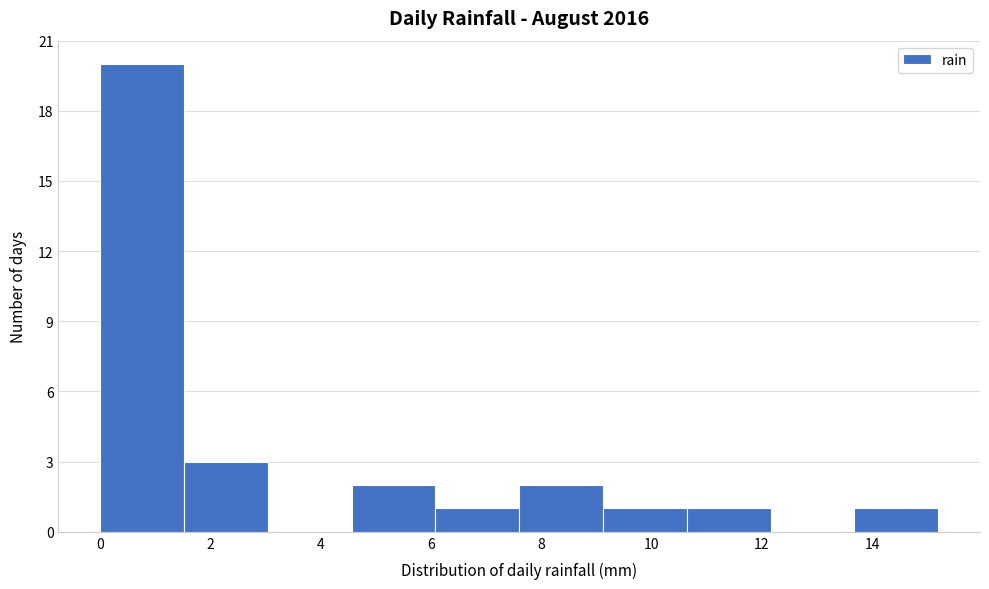

How tall is the bar that spans 7.60 to 9.12 on the x-axis? Neither the bar edges nor the heights are printed on the chart, so give them approximately, as read against the axes.

2